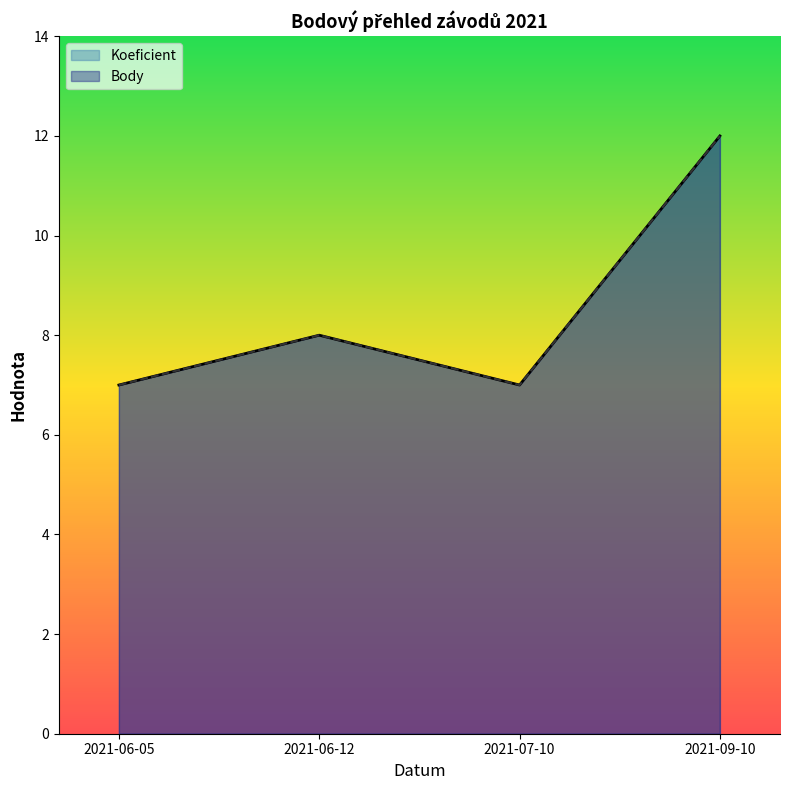

At which category does Koeficient reach its first local peak?

2021-06-12